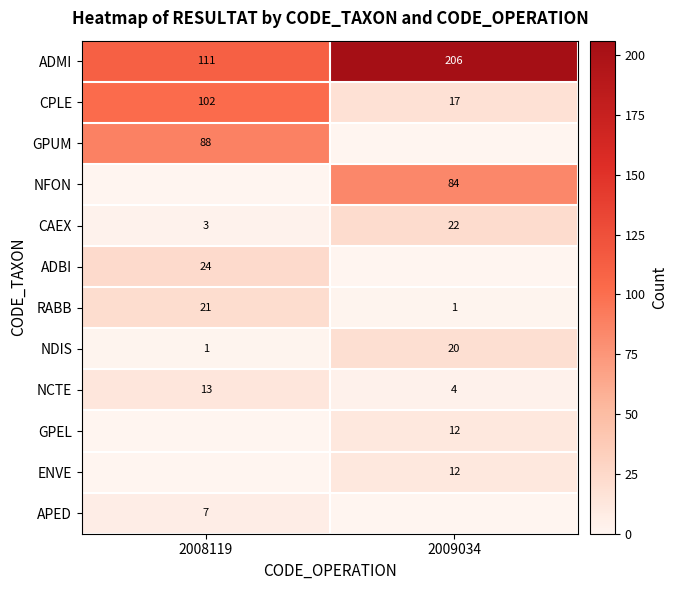

What is the total value across all series at 2009034?

378